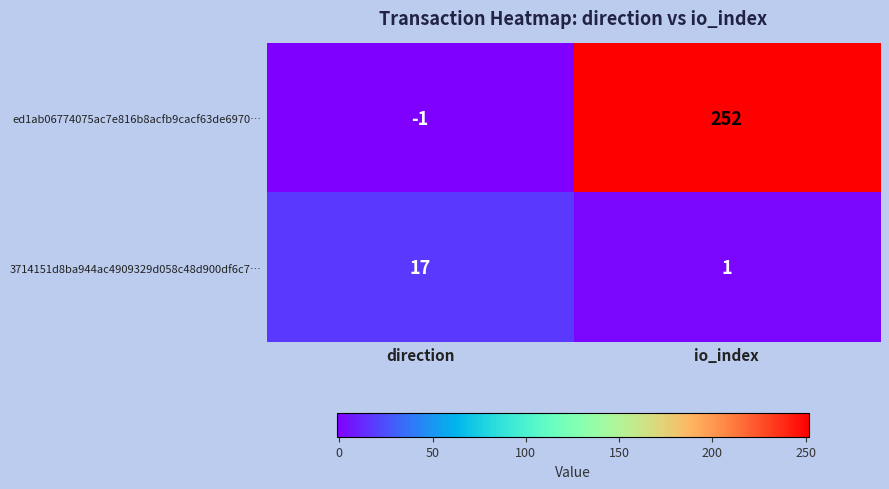

The value of 3714151d8ba944ac4909329d058c48d900df6c7… at direction is 17. True or false?

True